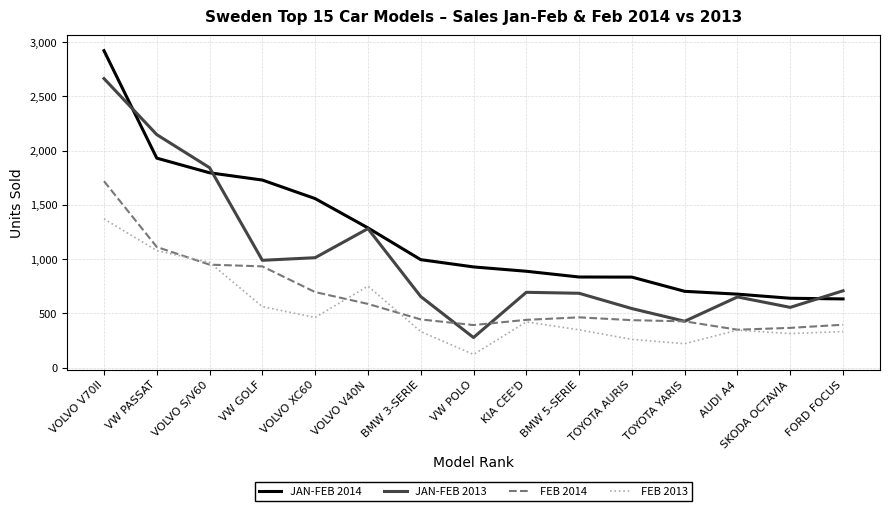

What is the approximate value of FEB 2014 at BMW 3-SERIE, to the nearest 10?

440